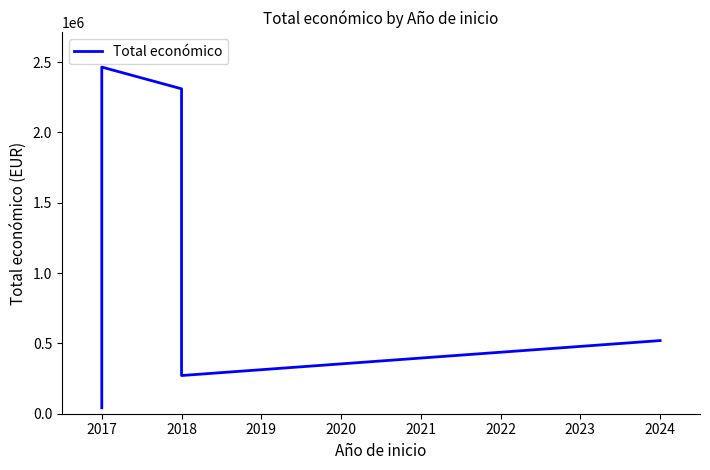

Where does the data first go above 520062?

2017